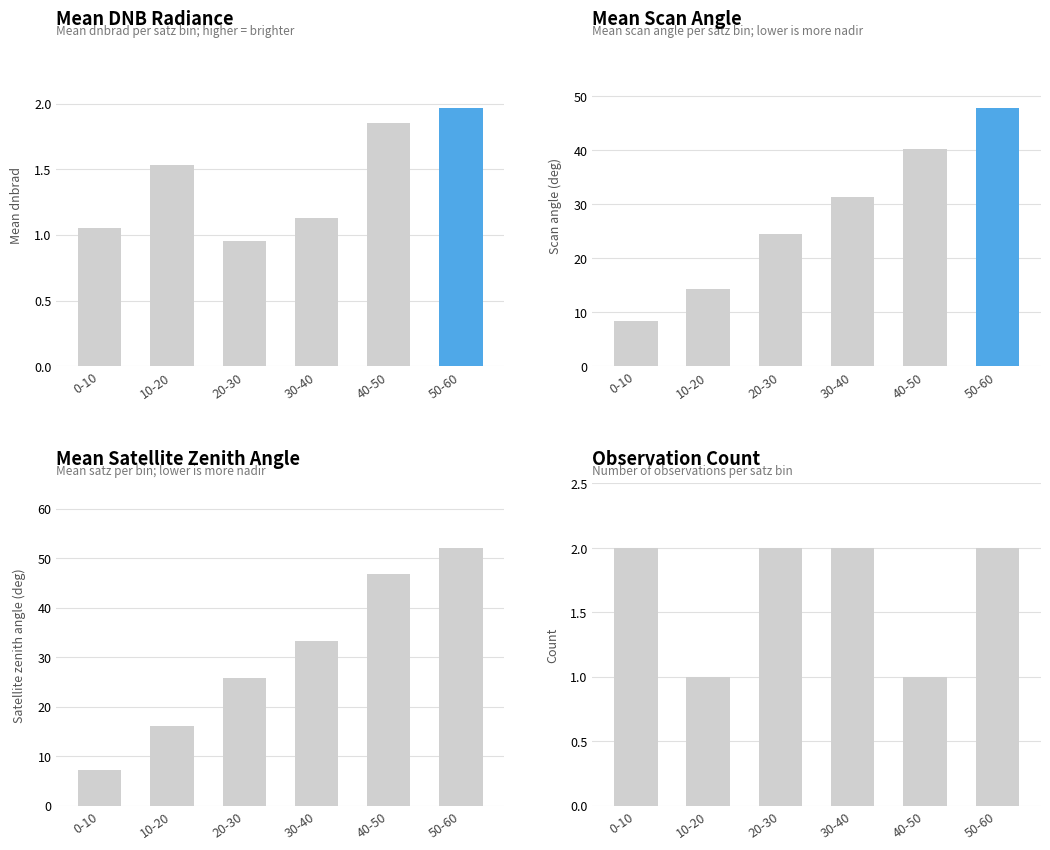

Is the value of mean_satz at 0-10 greater than the value of mean_dnbrad at 20-30?

Yes